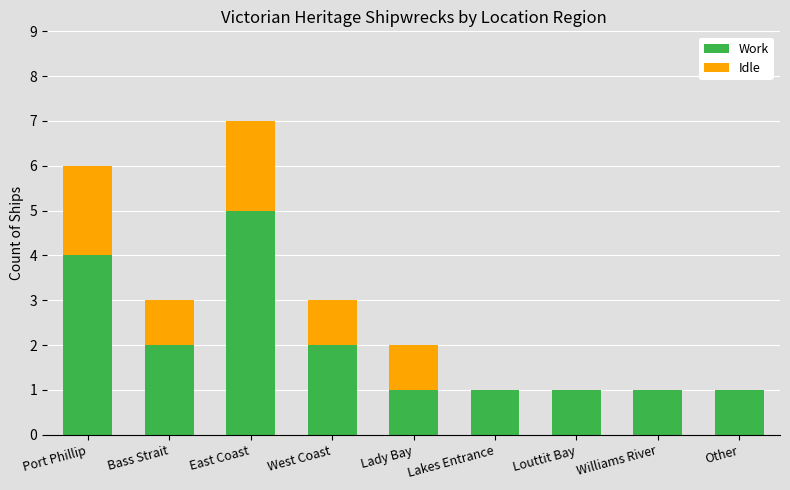

Count the number of categories in the chart.

9